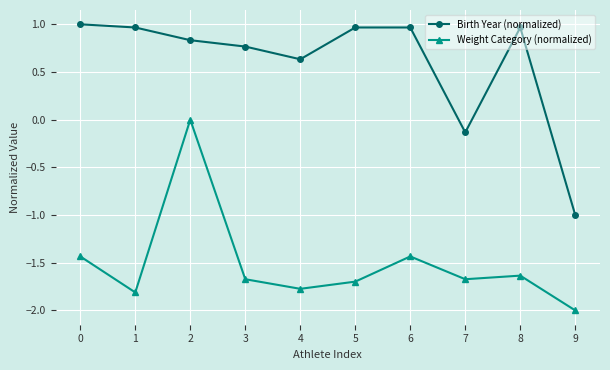

Does the chart have visible grid lines?

Yes